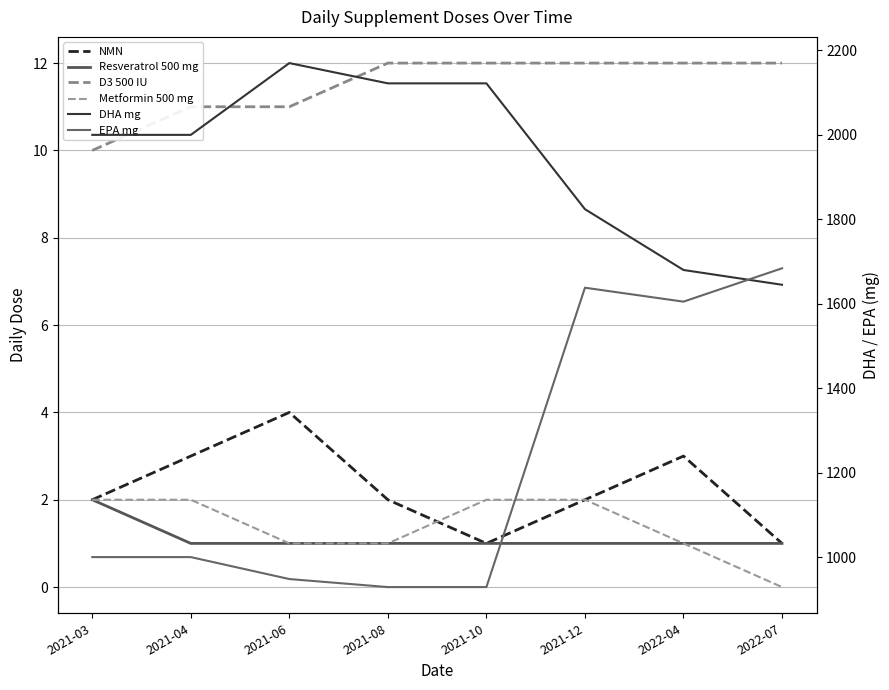

What are all the series names shown in the legend?

NMN, Resveratrol 500 mg, D3 500 IU, Metformin 500 mg, DHA mg, EPA mg